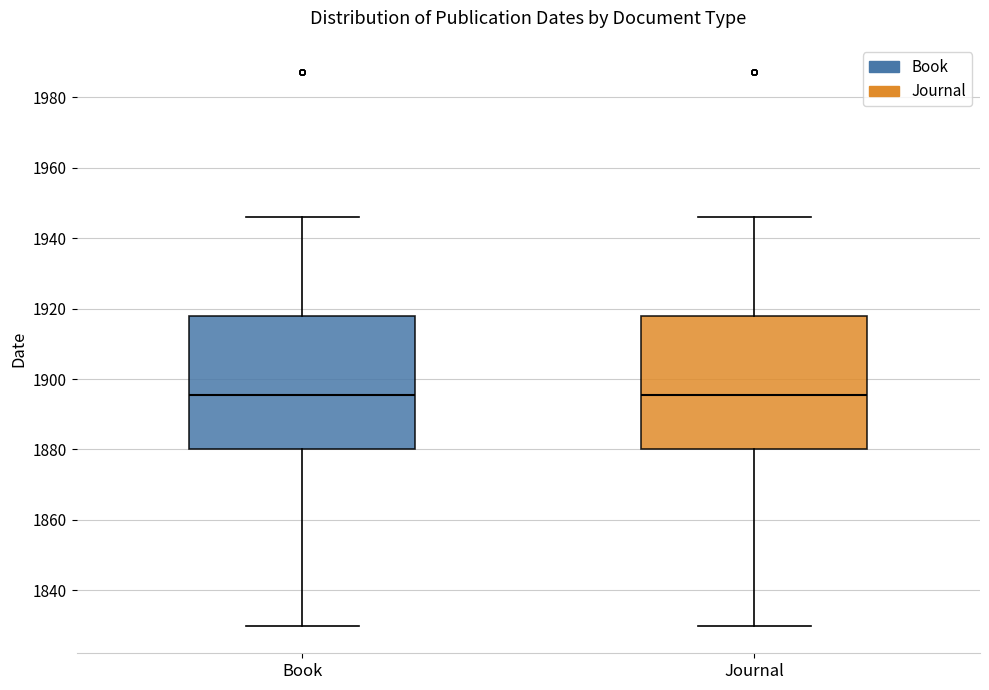

Reading left to right, read every box against the y-axis: the position of its median line, the range the box covers, and the ends of its whiskers. The values are not printed on the chart, so give them approximately, as read against the axis.

Book: median 1896, box 1880 to 1918, whiskers 1830 to 1946
Journal: median 1896, box 1880 to 1918, whiskers 1830 to 1946